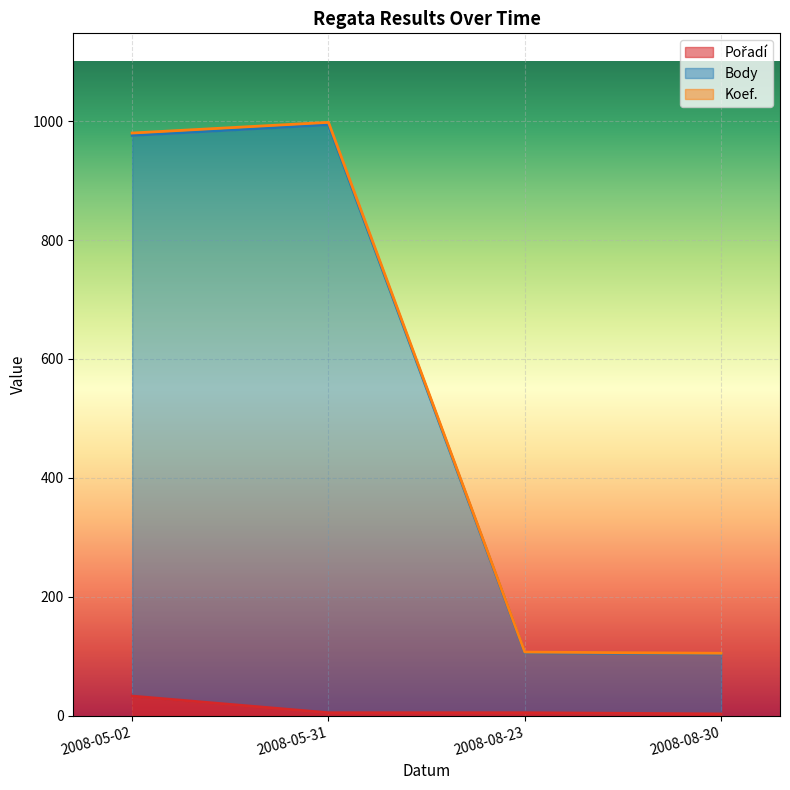

What is the smallest value displayed?

3